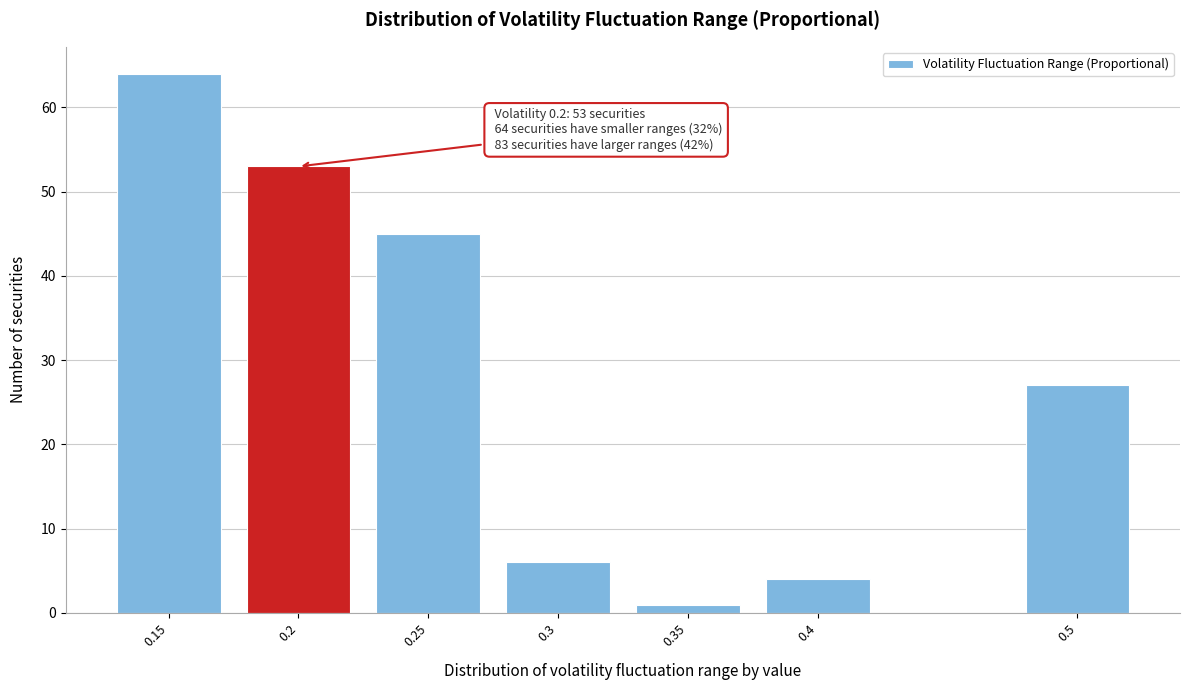

Reading right to left, extract all data points from this chart.

0.5=27	0.4=4	0.35=1	0.3=6	0.25=45	0.2=53	0.15=64